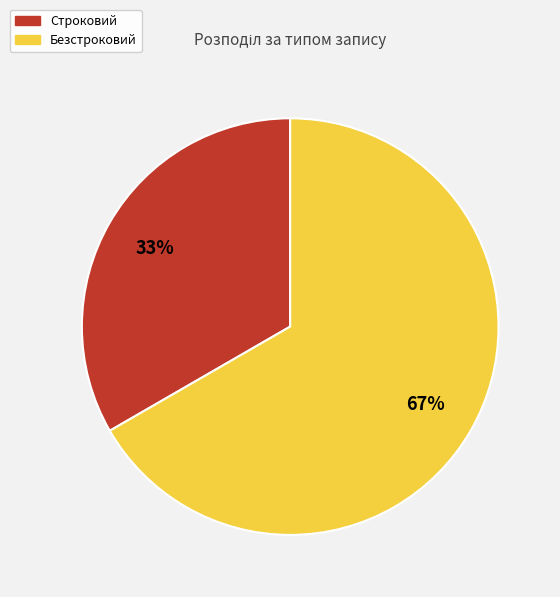

Count the number of slices in the pie.

2